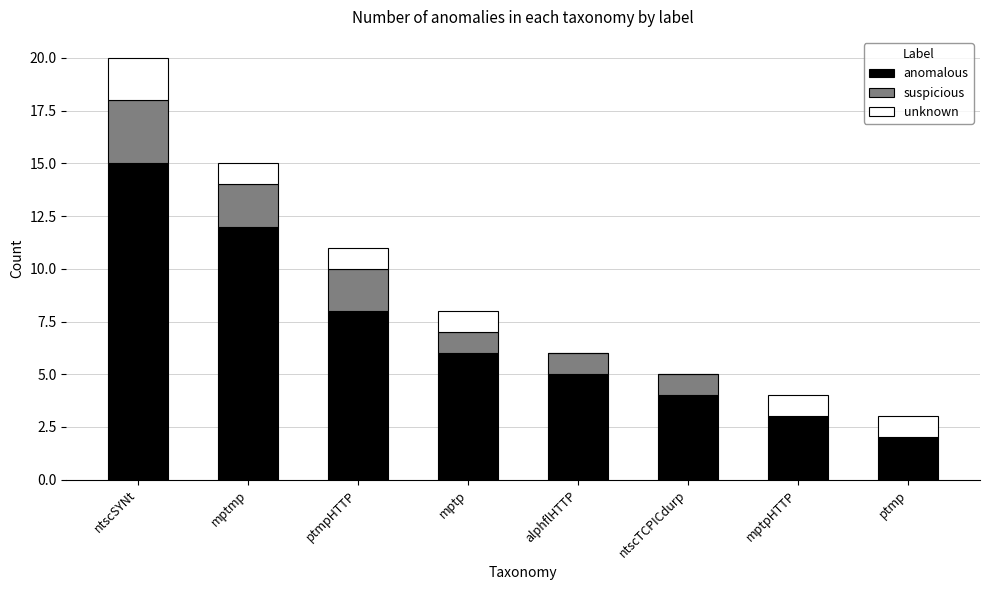

What is the maximum value for anomalous?

15